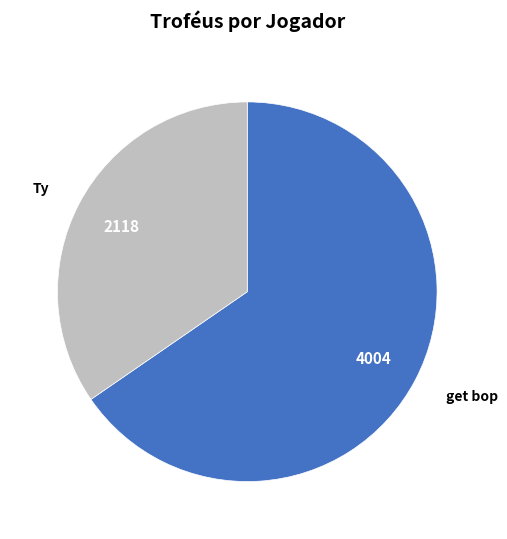

Is it true that get bop is 65% of the pie?

True